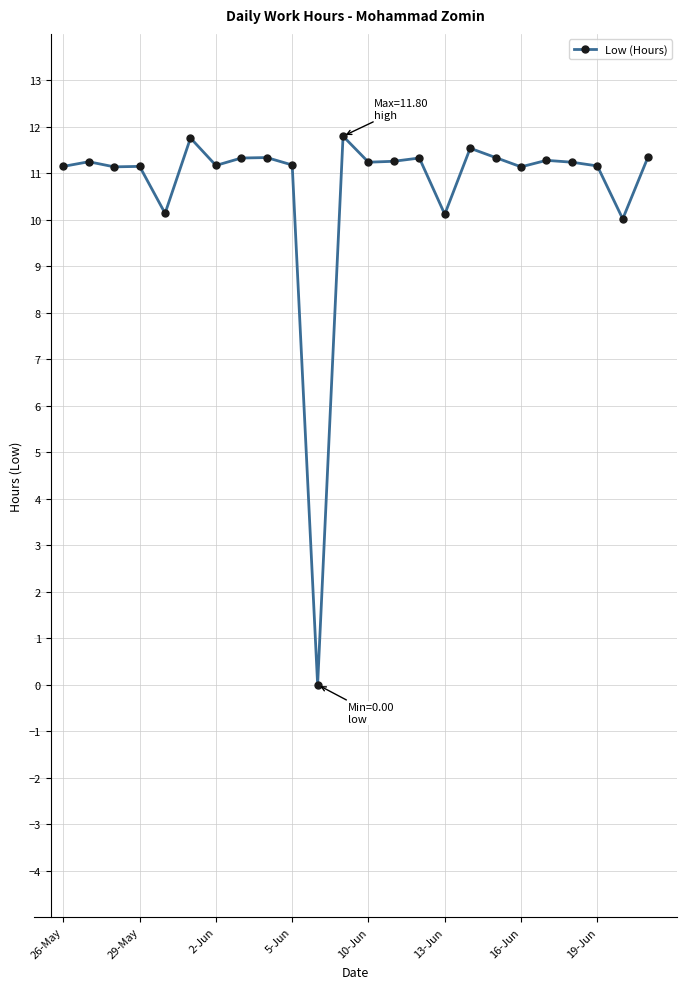

What is the difference between the maximum and minimum values?

11.8